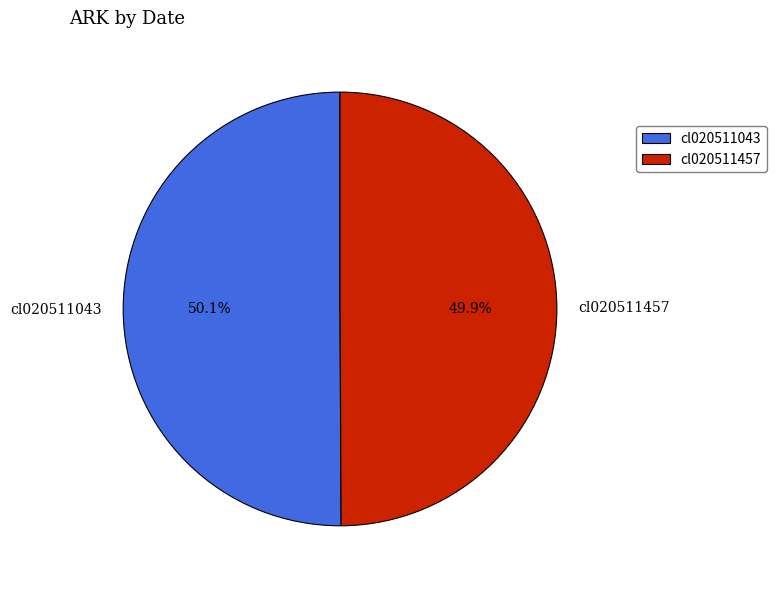

Is the sum of cl020511457 and cl020511043 greater than half?

Yes